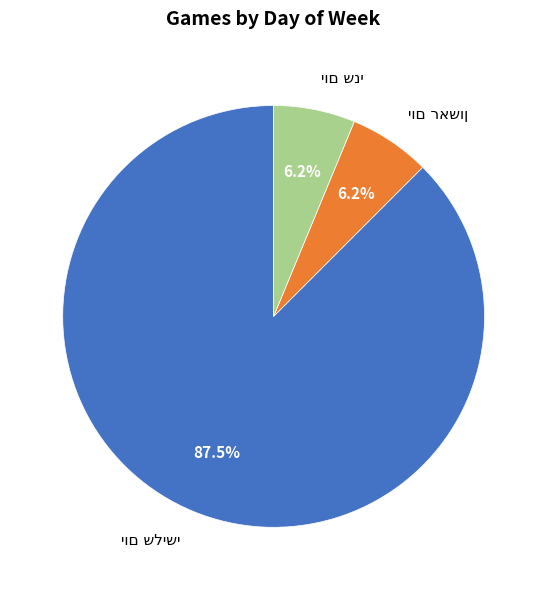

Is there a majority slice in this chart?

Yes